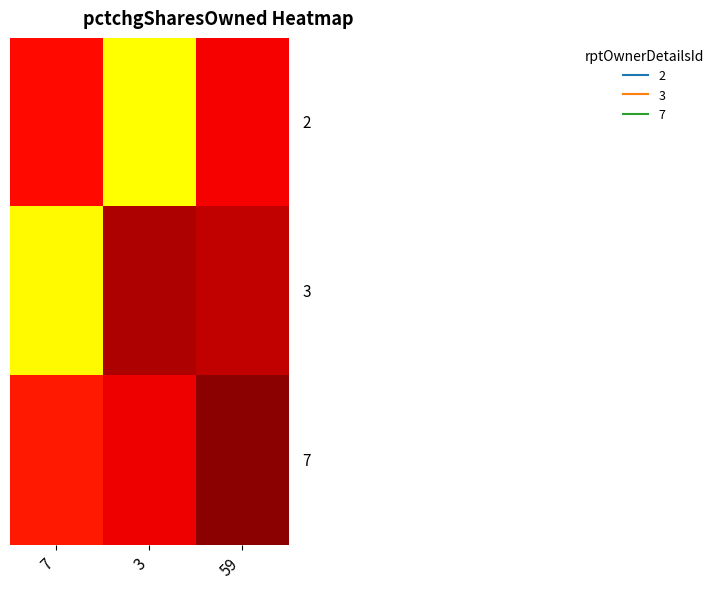

What is the spread (max minus min) of values at 3?

197